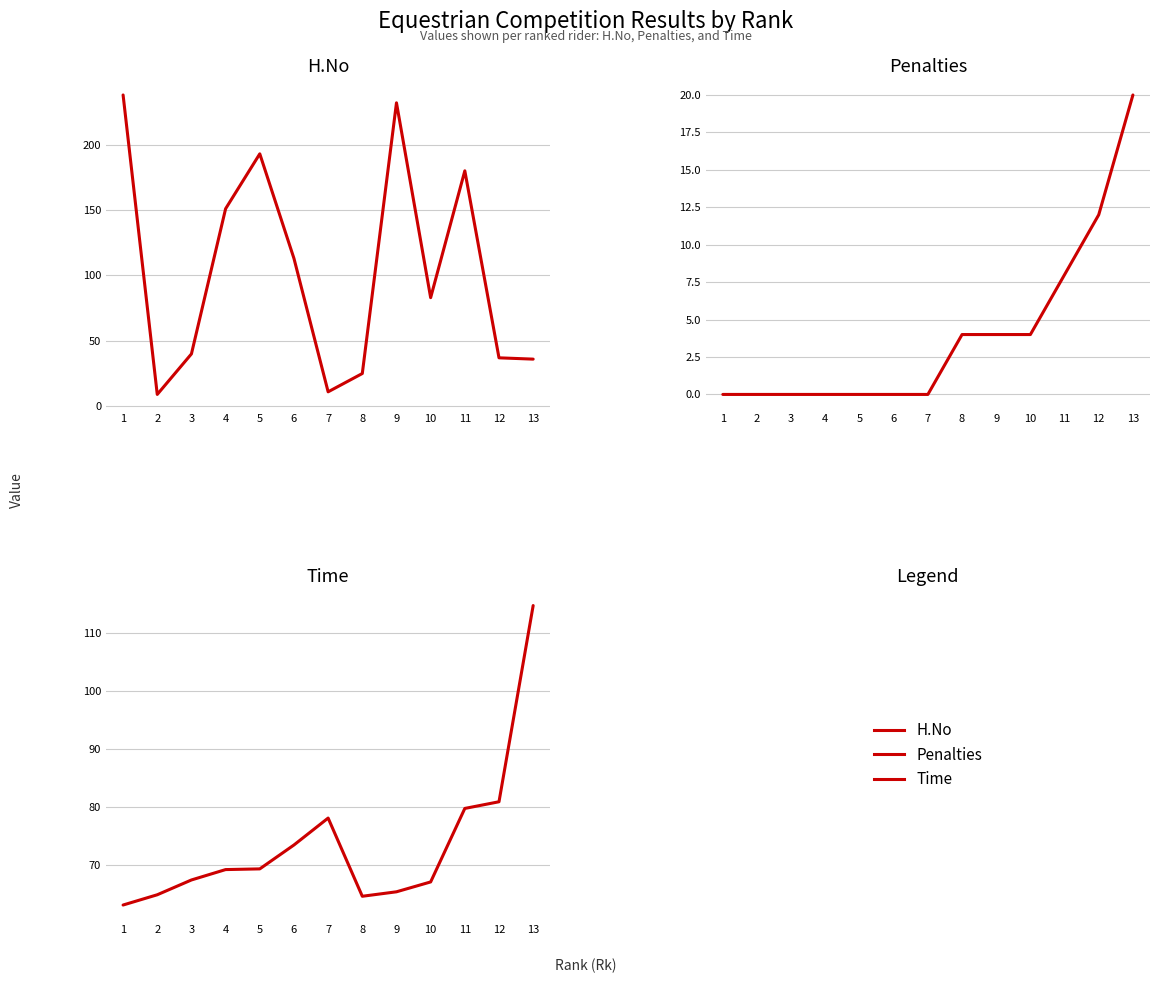

What is the spread (max minus min) of values at 12?

68.9